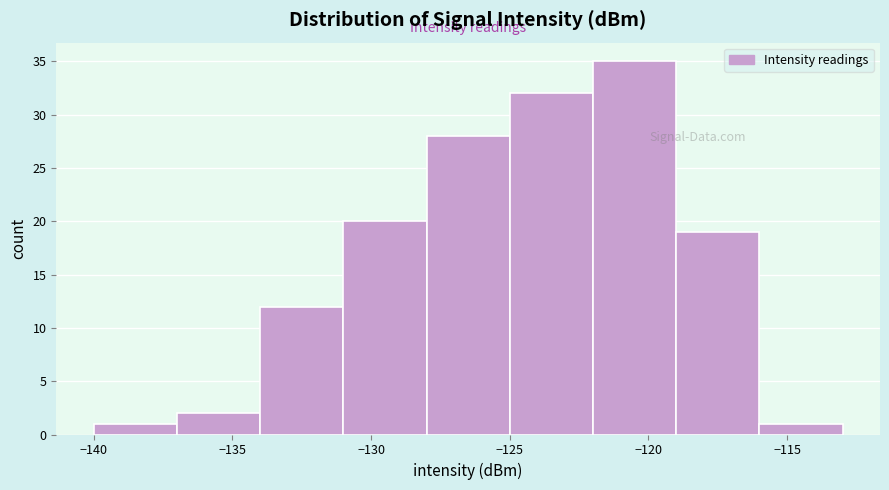

What is the height of the bar covering -140 to -137 on the x-axis? The values are not printed on the chart, so give them approximately, as read against the axis.

1